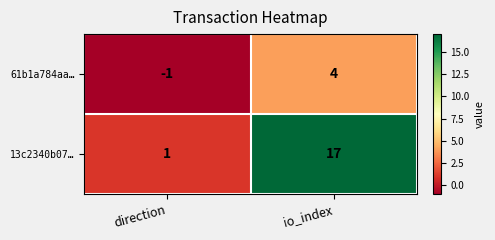

What is the total value across all series at io_index?

21